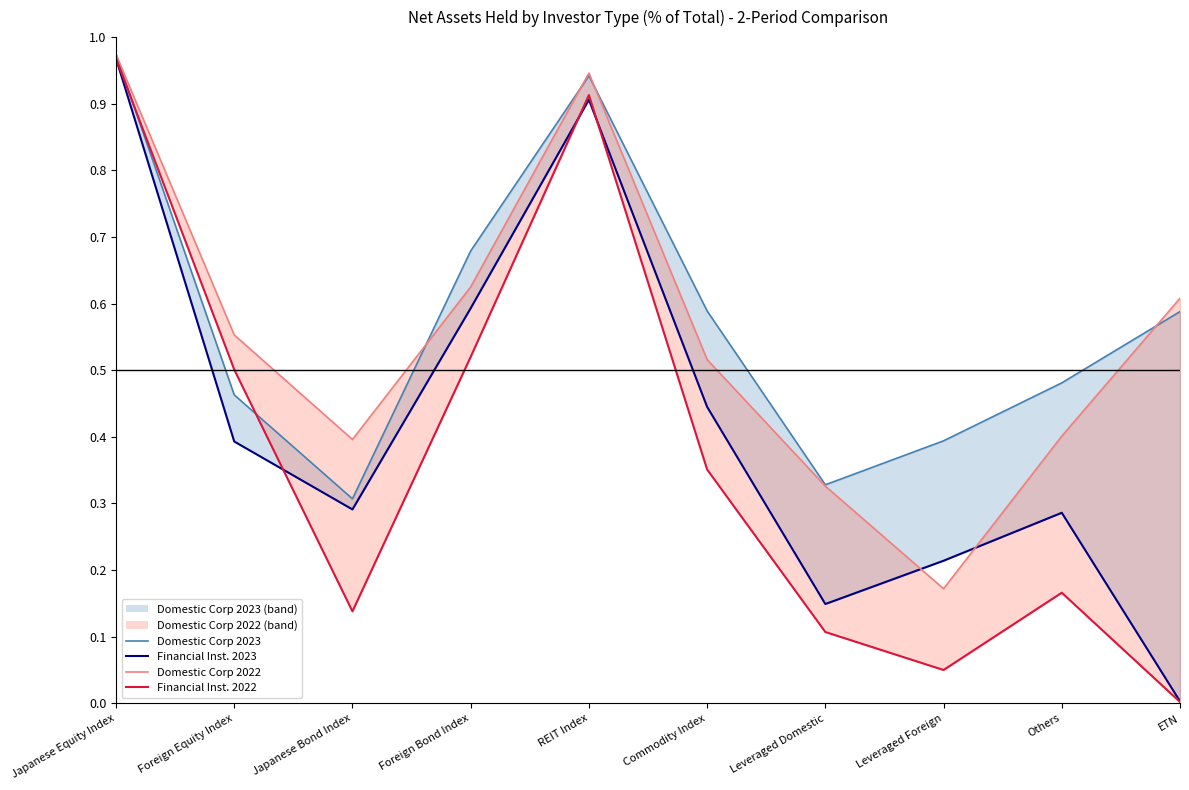

Which series has the largest total across all categories?

Domestic Corp 2023